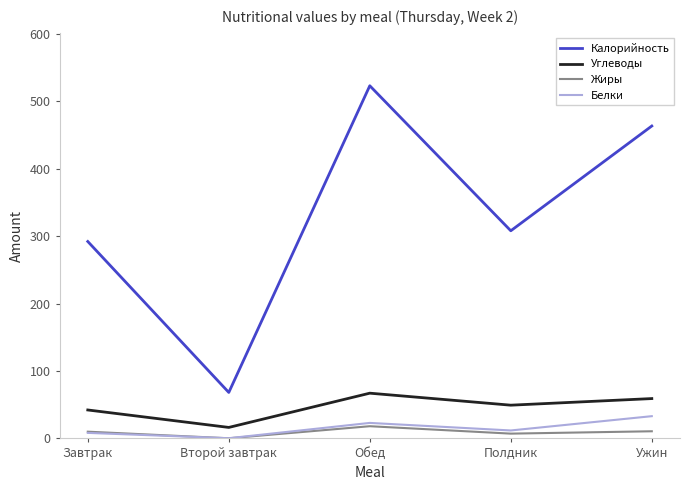

Rank the categories by Углеводы value from lowest to highest.

Второй завтрак, Завтрак, Полдник, Ужин, Обед